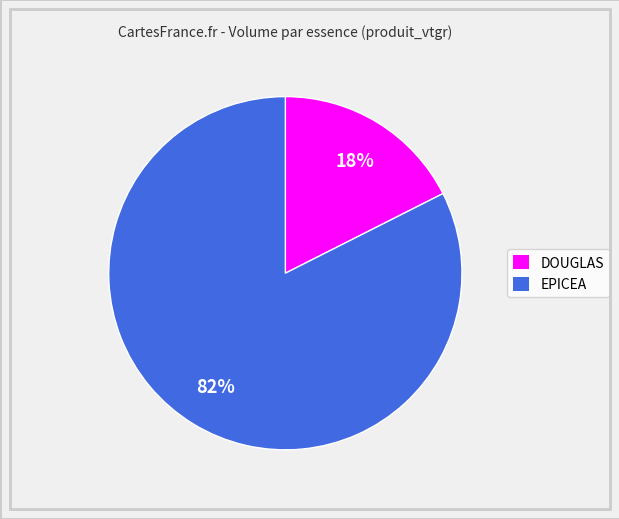

Does any single category account for the majority?

Yes